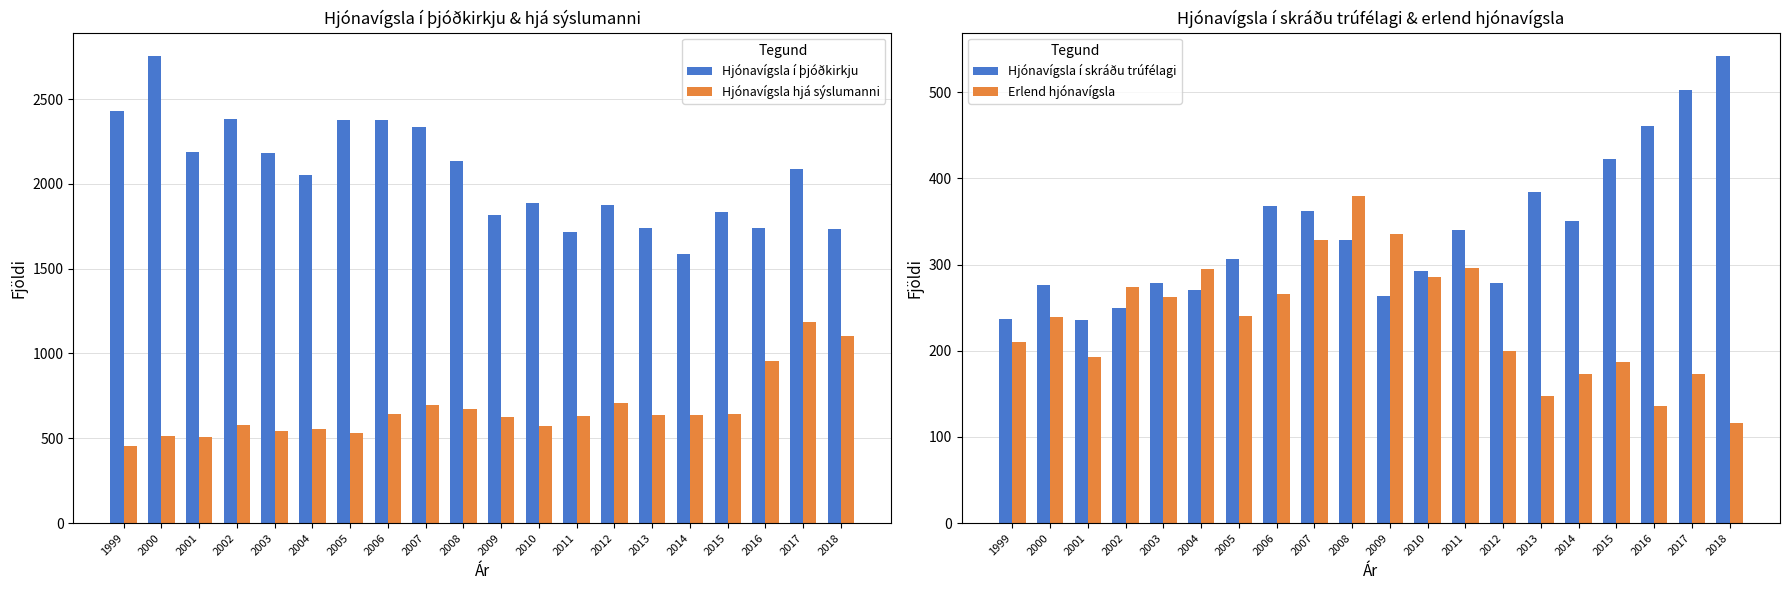

What is the minimum value for Hjónavígsla í þjóðkirkju?

1588